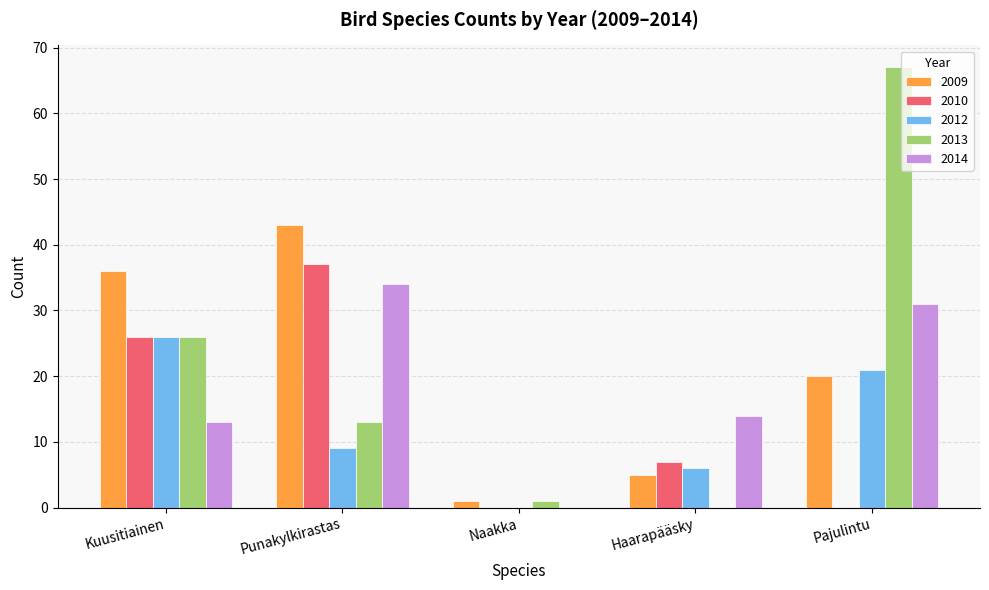

True or false: 2012 has a value of 21 at Pajulintu.

True